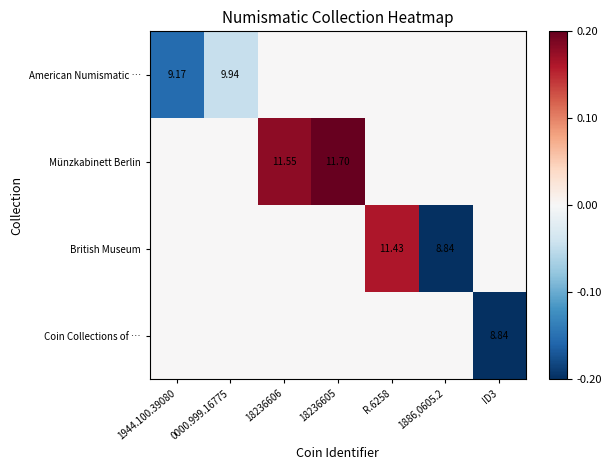

Which series has the widest spread of values?

British Museum